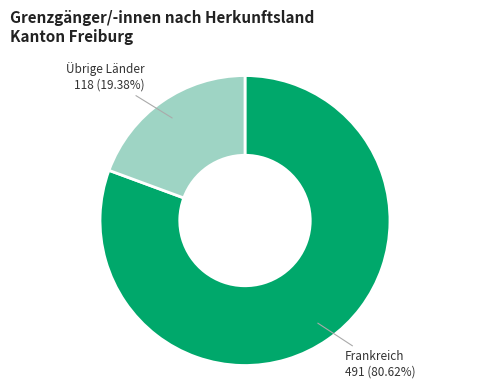

Combined, do Übrige Länder and Frankreich account for over 50%?

Yes